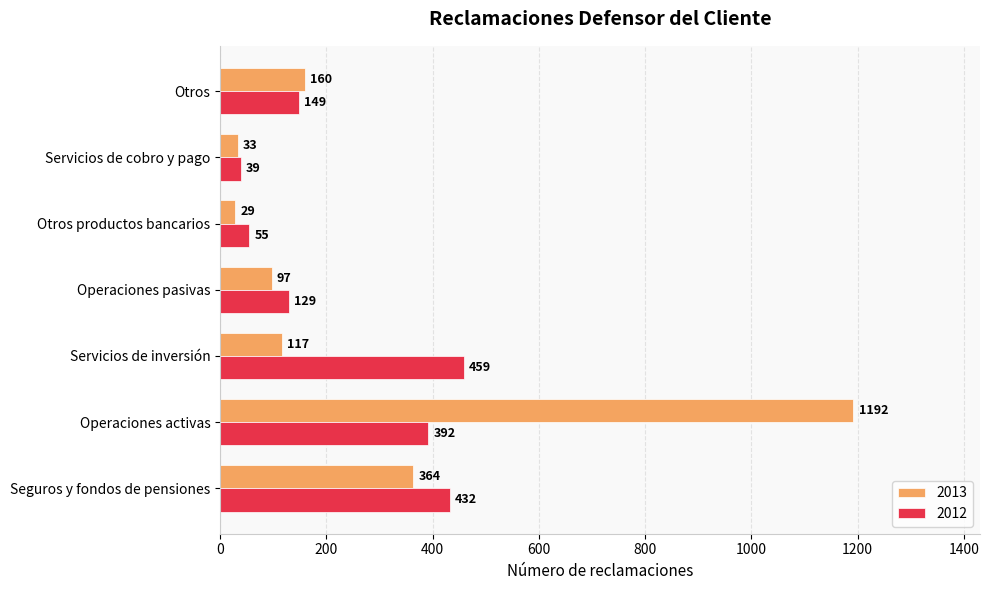

How many categories are shown in the chart?

7